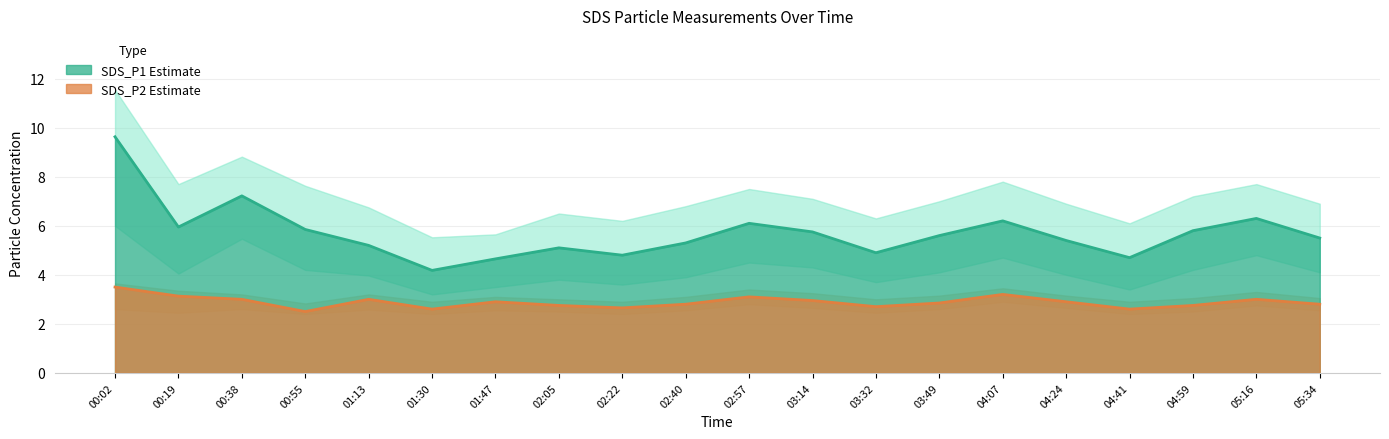

The value of SDS_P2 Estimate at 02:22 is 2.6. True or false?

True